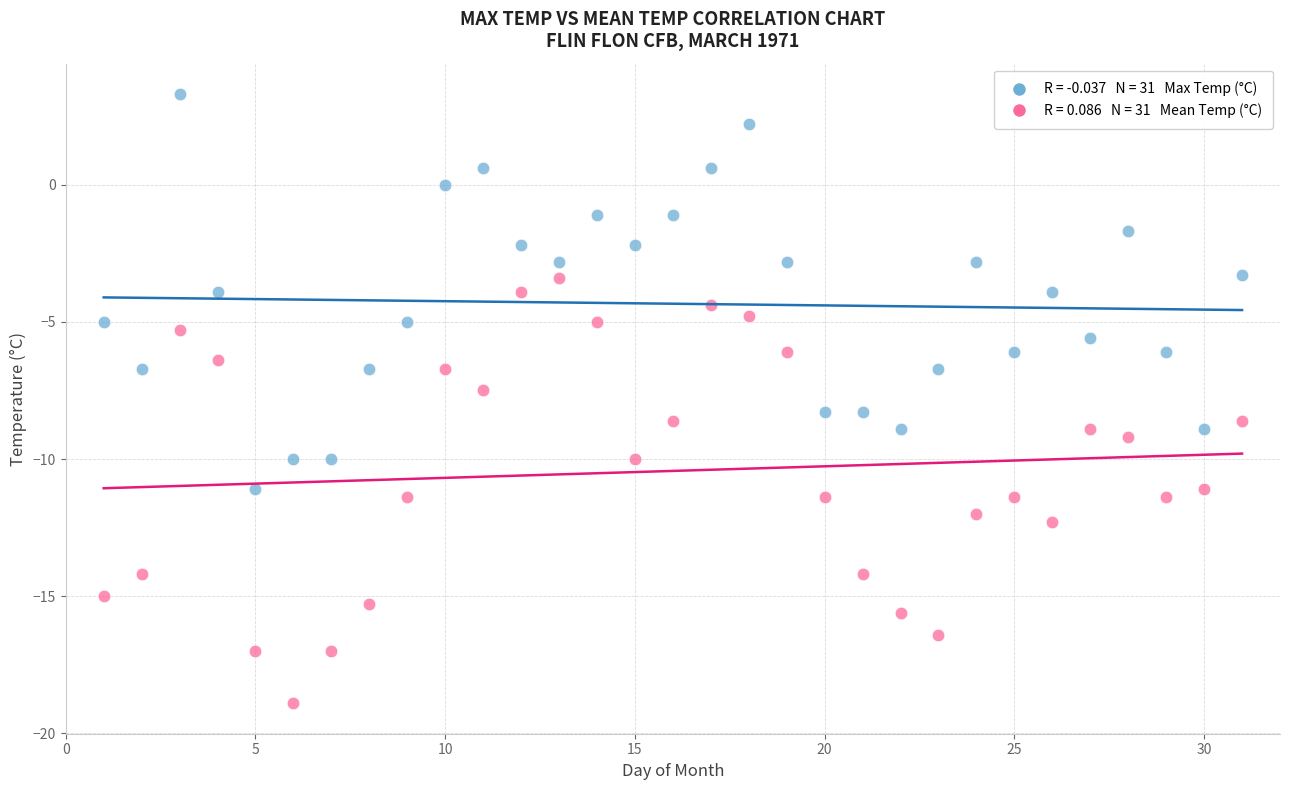

Across all data points, what is the range of X values (max minus min)?

30.0